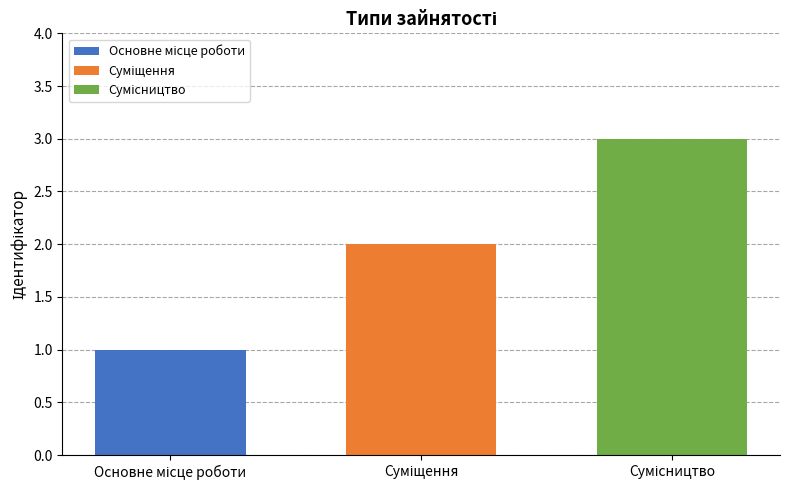

Does the chart contain stacked bars?

No